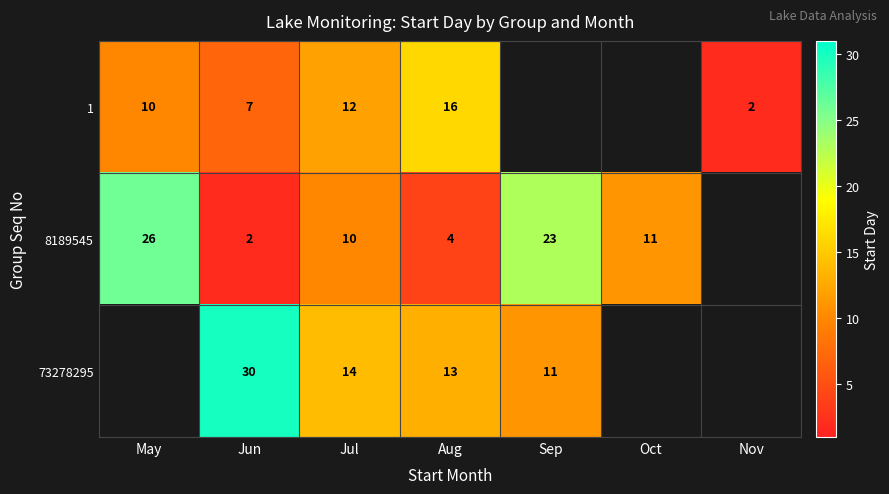

Which series changed the most between Jun and Jul?

73278295